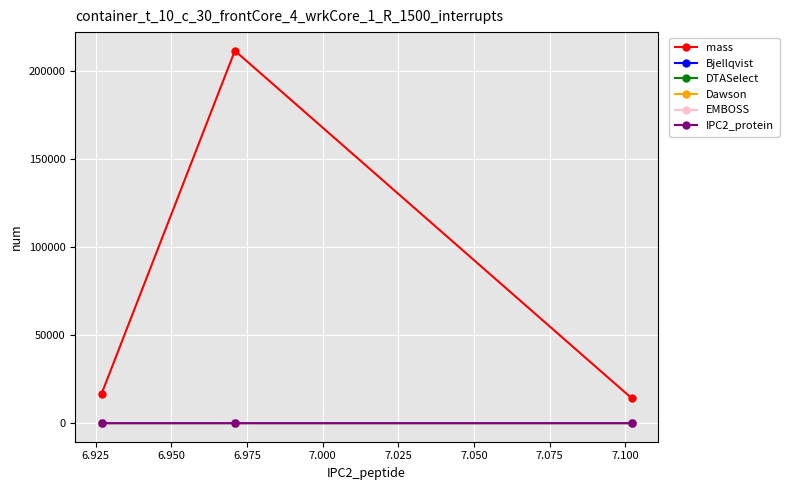

What is the highest value of the mass series?

211386.5